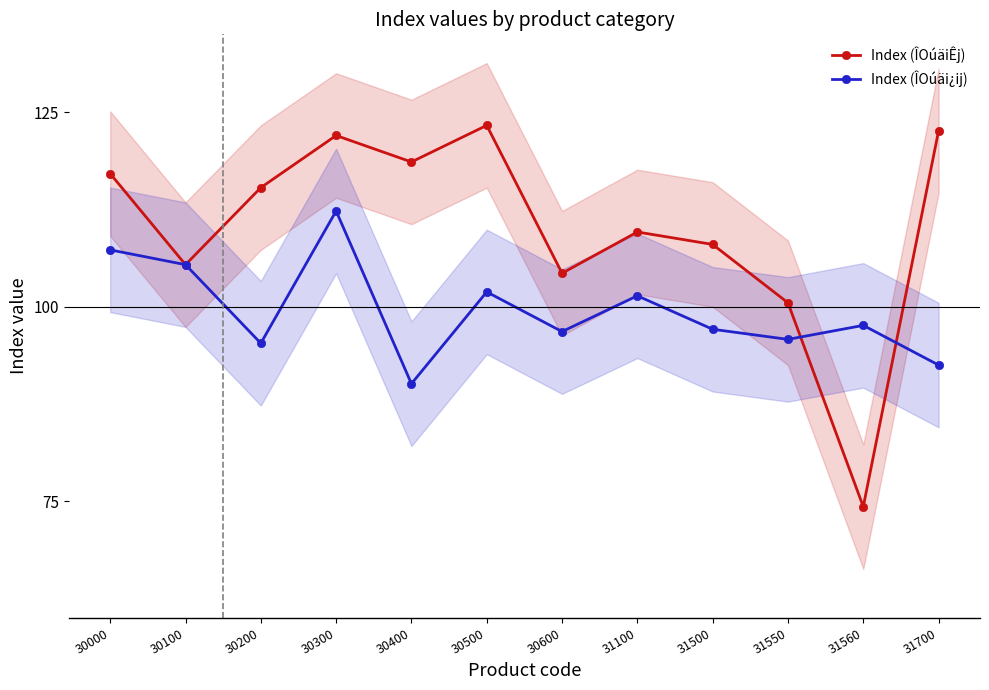

How many values in the Index (ÎOúäiÊj) series exceed 115?

6